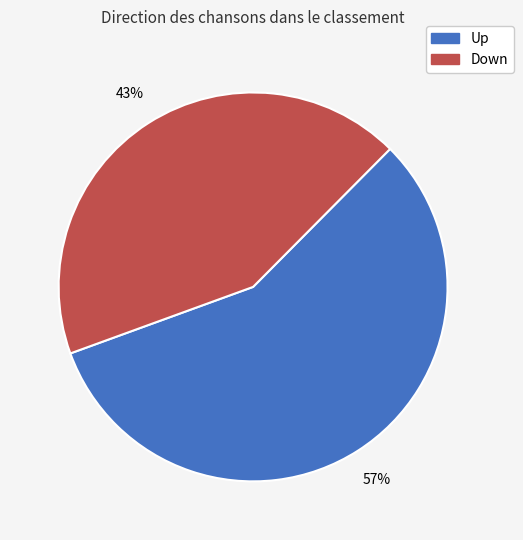

Is there a majority slice in this chart?

Yes